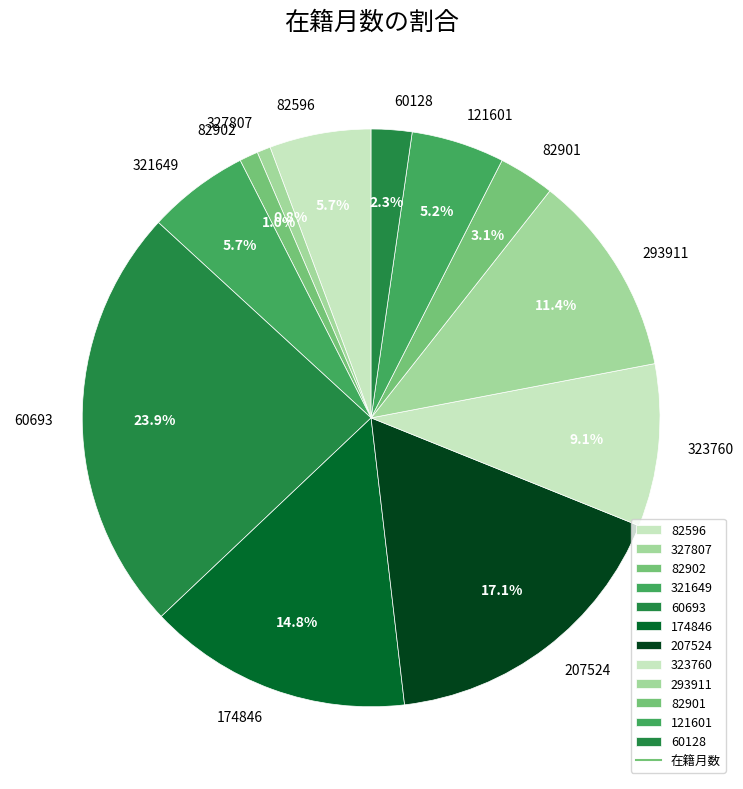

Is 323760 the majority of the pie?

No